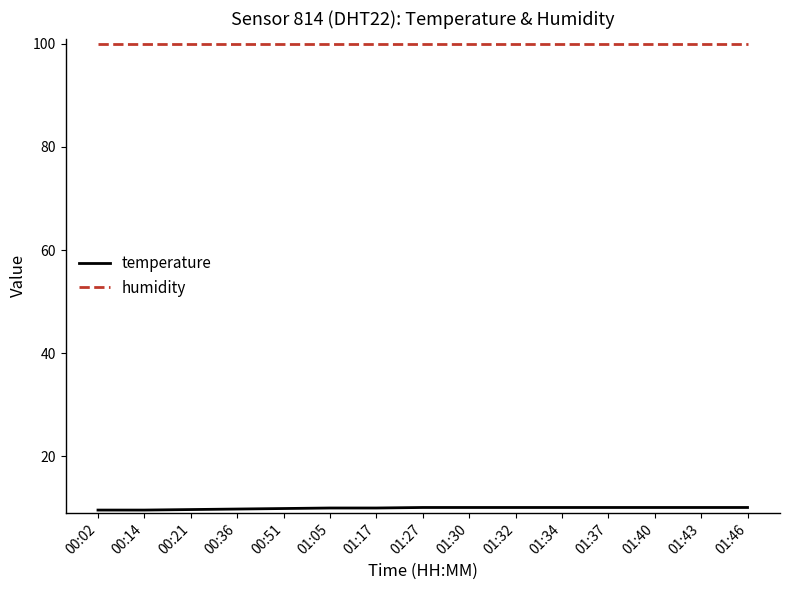

What position from the right is 00:51?

11